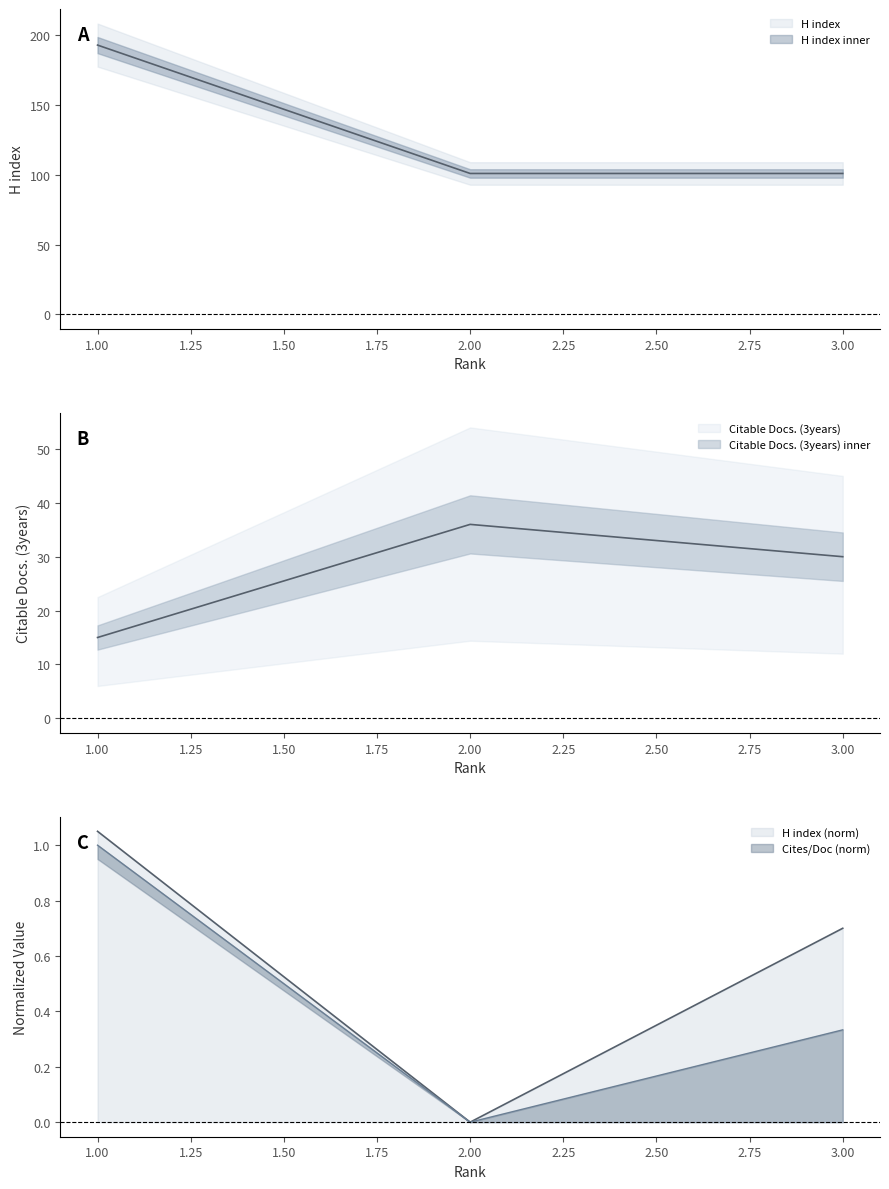

What is the difference between the maximum and minimum values in the Cites / Doc. (2years) series?

1.1